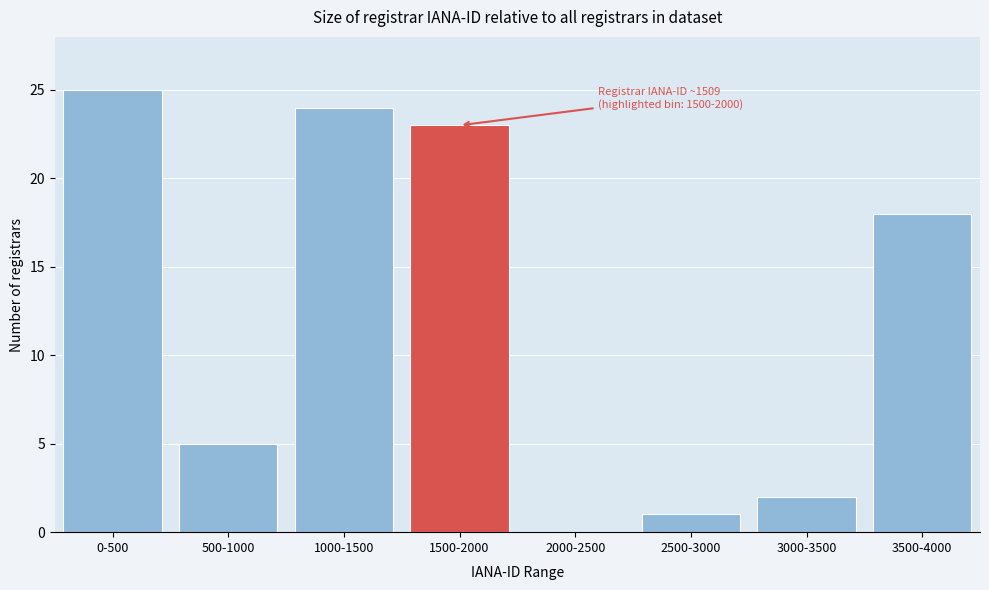

Reading left to right, what are all the values shown in this chart?

0-500=25	500-1000=5	1000-1500=24	1500-2000=23	2000-2500=0	2500-3000=1	3000-3500=2	3500-4000=18